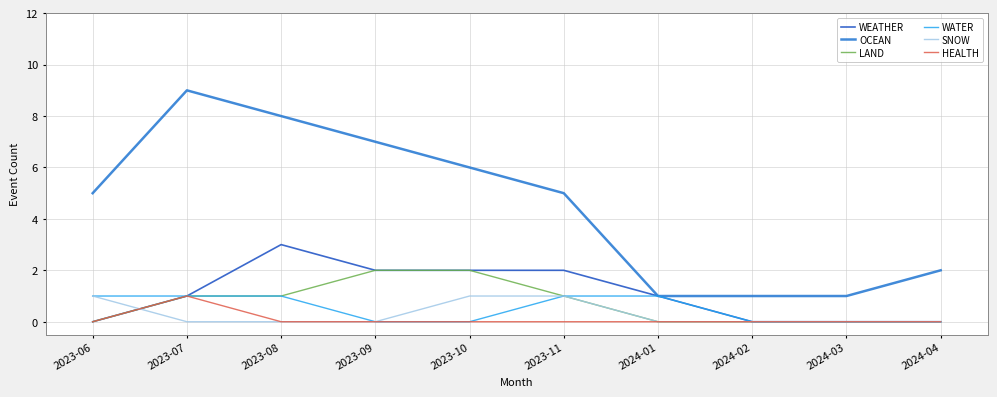

How many lines are shown in the chart?

6